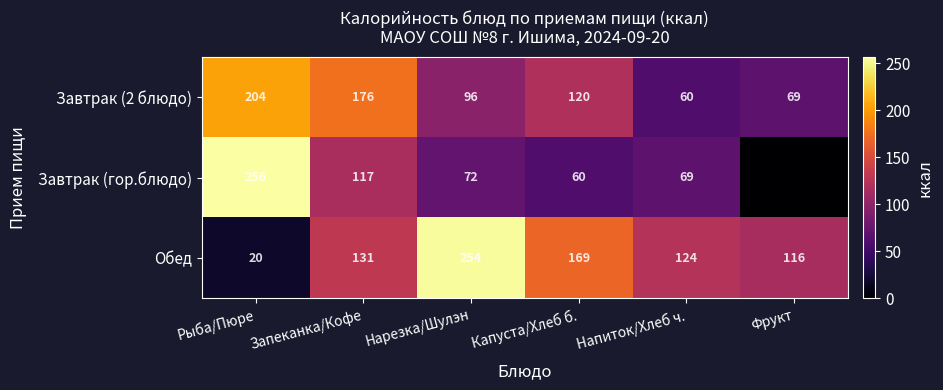

How many series are shown in this chart?

3